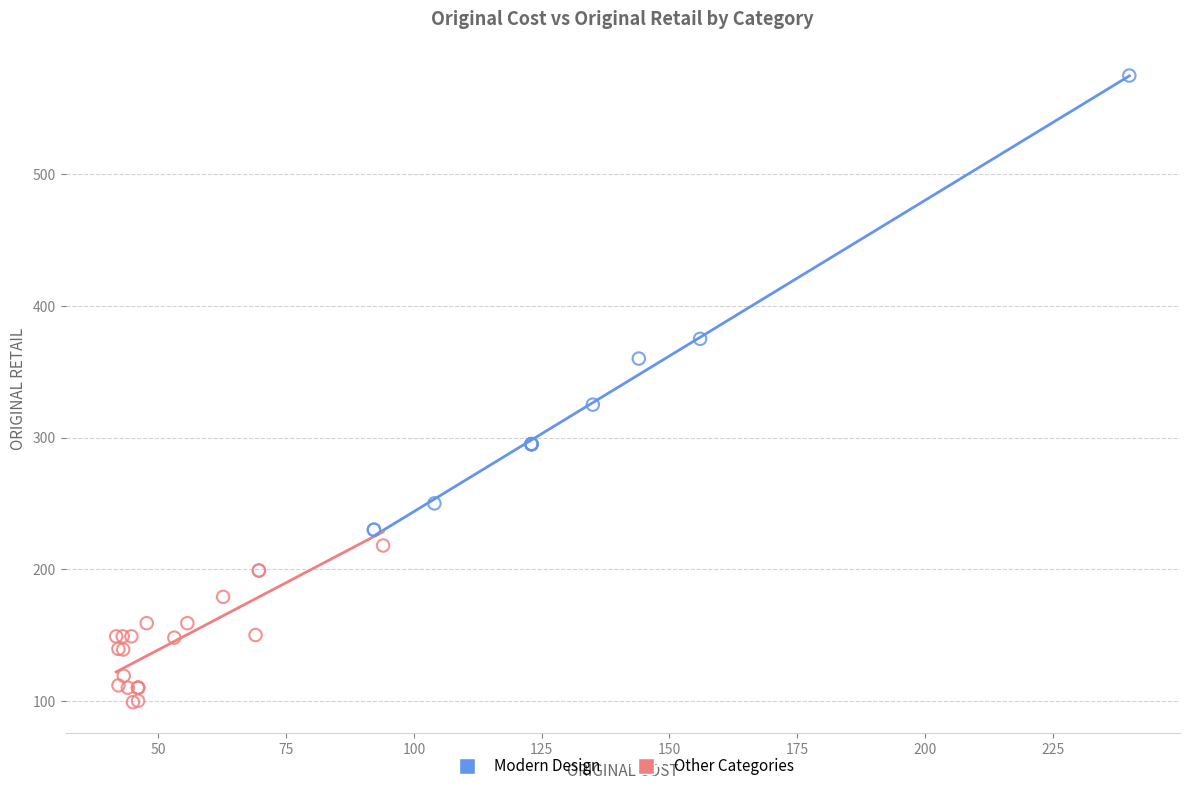

Which series contains the highest Y value?

Modern Design